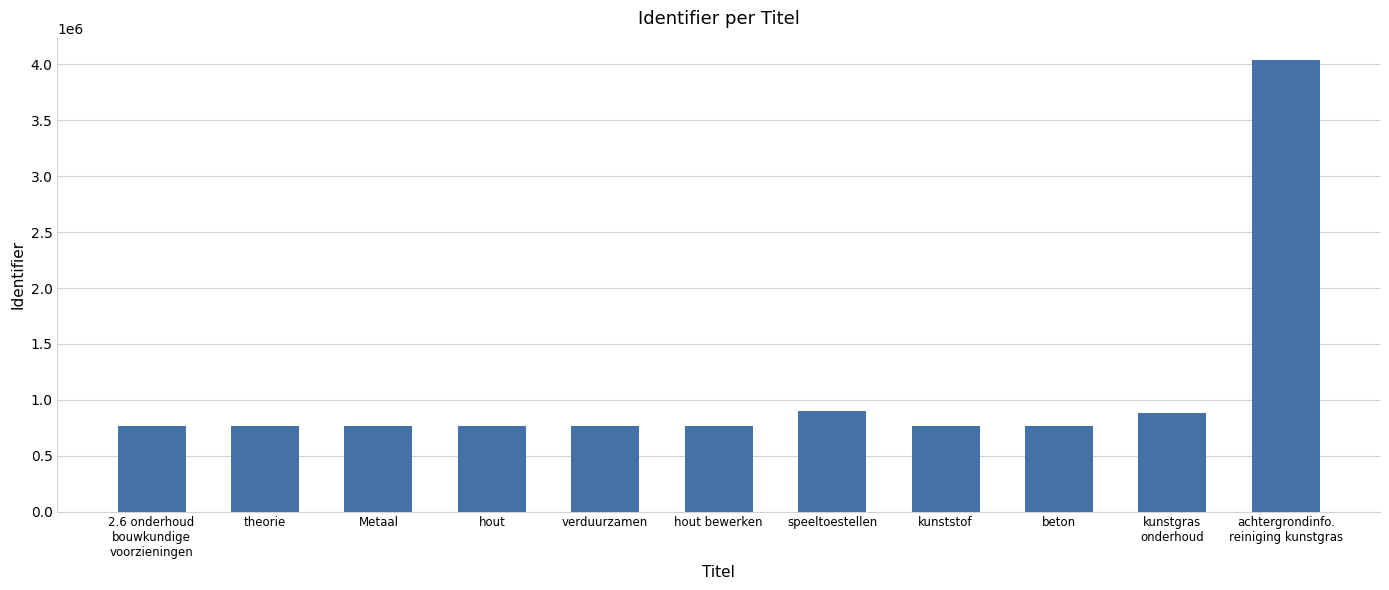

What is the smallest value displayed?

768282